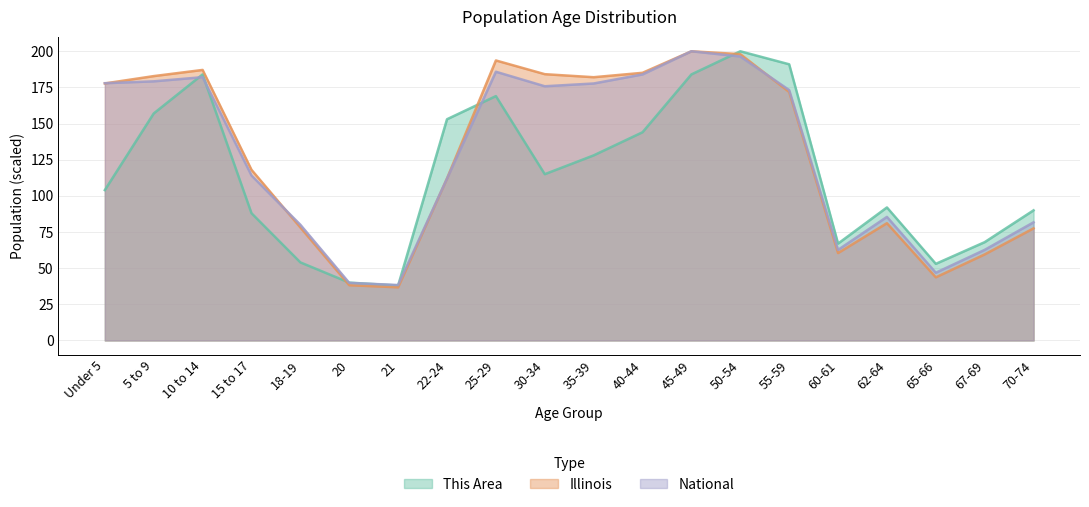

Count the number of data series in this chart.

3